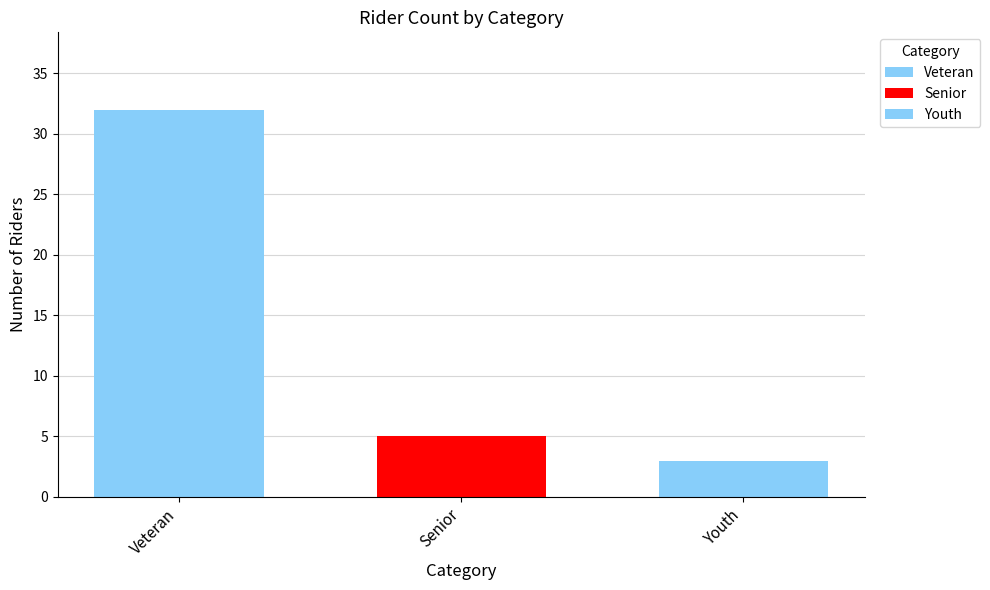

Count the number of categories in the chart.

1